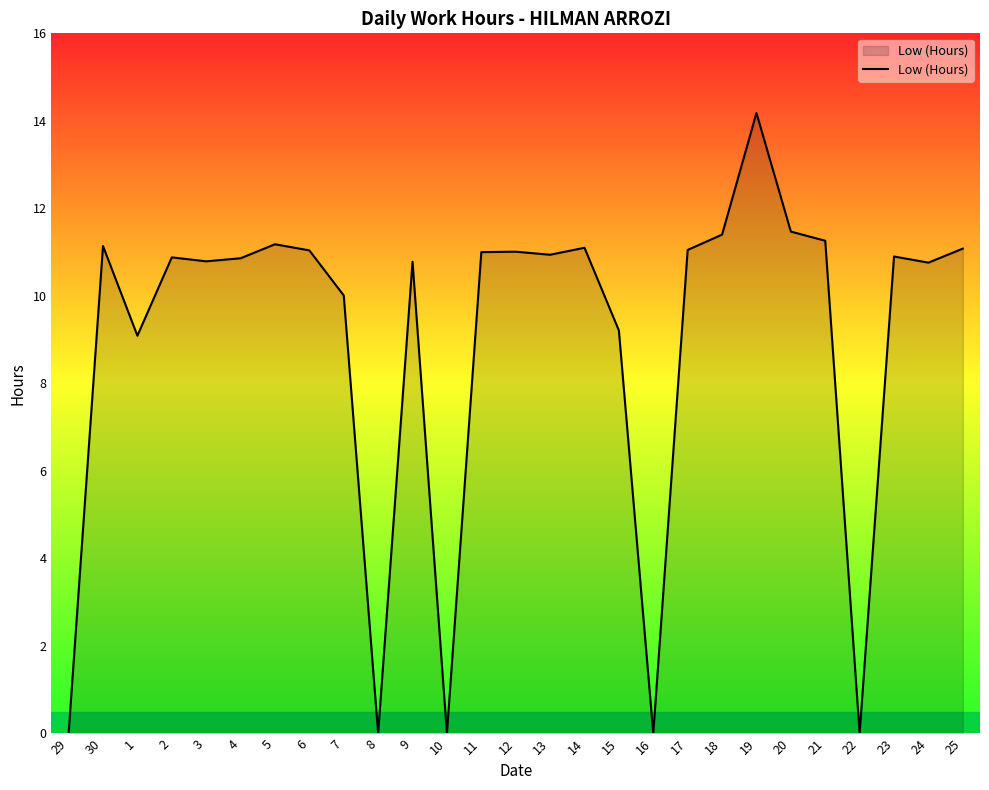

What is the difference between the maximum and minimum values?

14.2